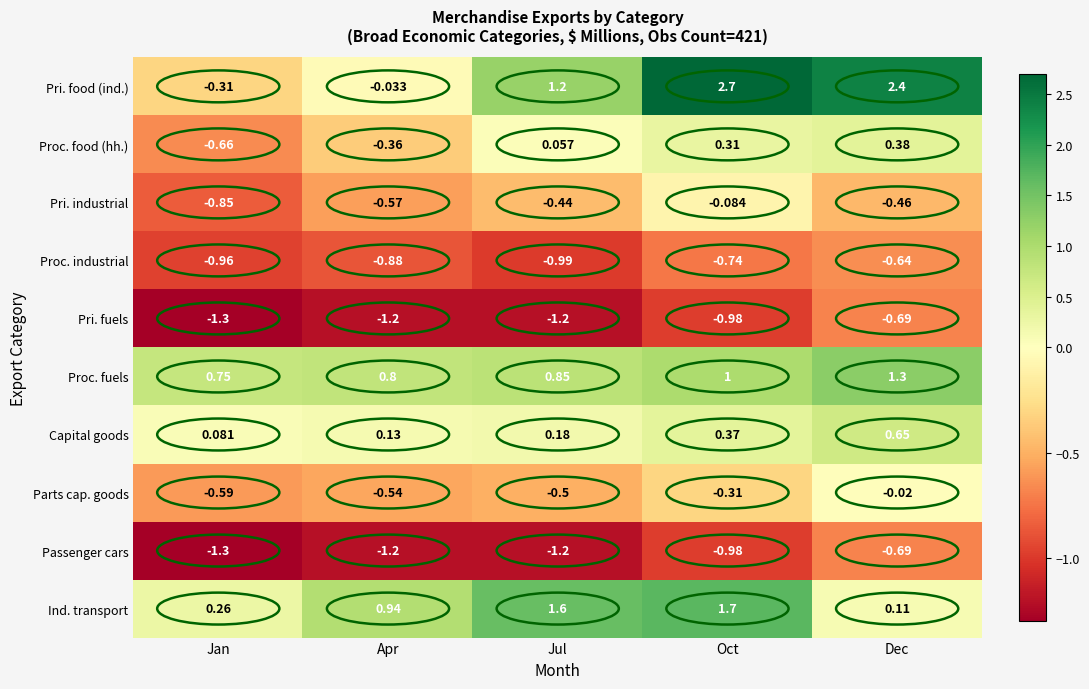

At how many categories does at least one series exceed 2?

2